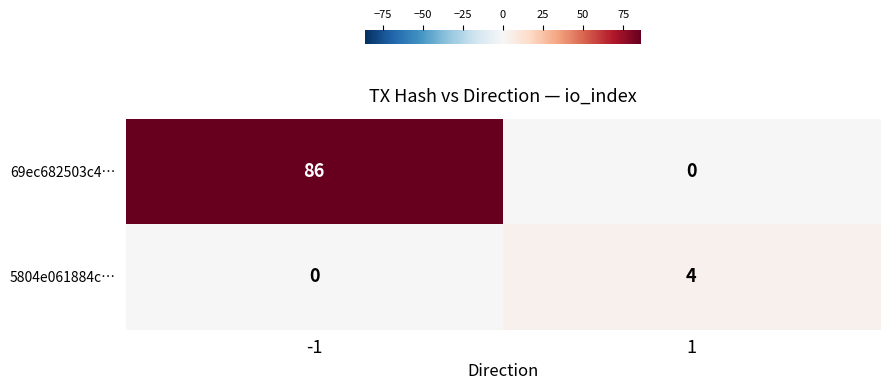

What is the sum of all 5804e061884c… values?

4